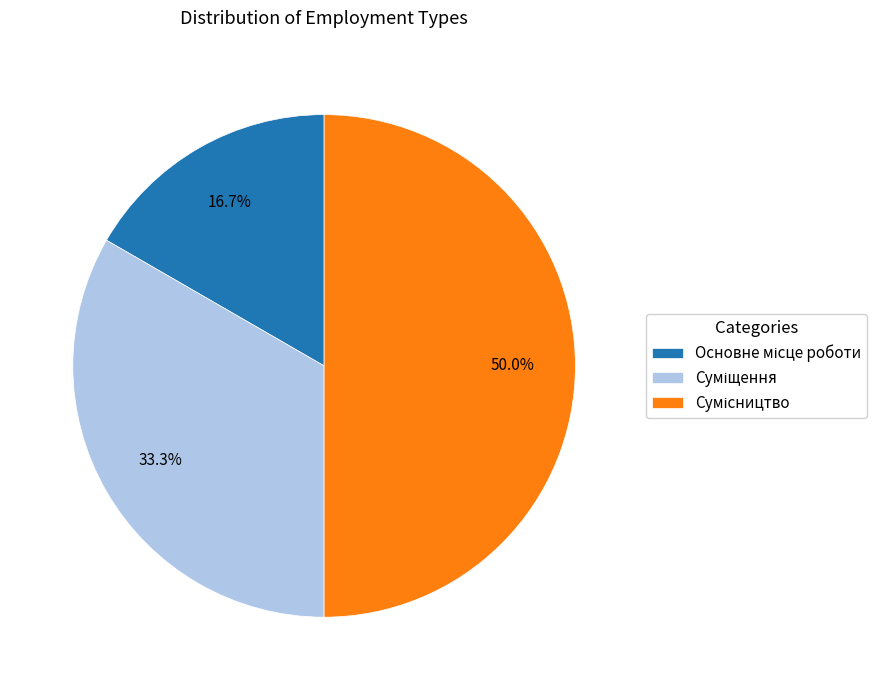

Which category has the biggest portion of the pie?

Сумісництво